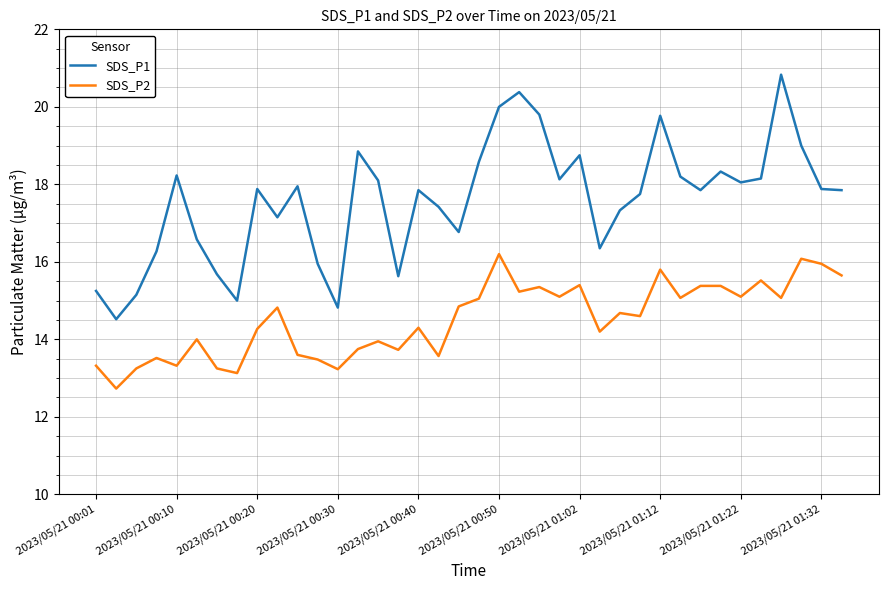

True or false: SDS_P1 and SDS_P2 cross at least once.

False